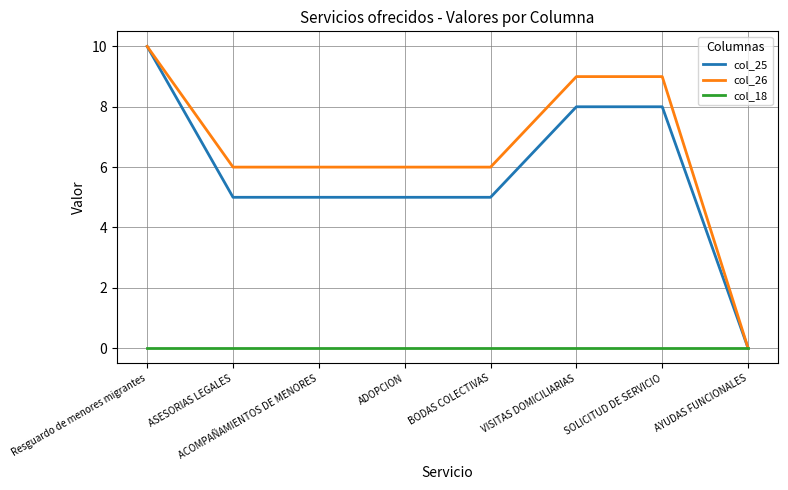

Is this an area chart (filled region under the line)?

No